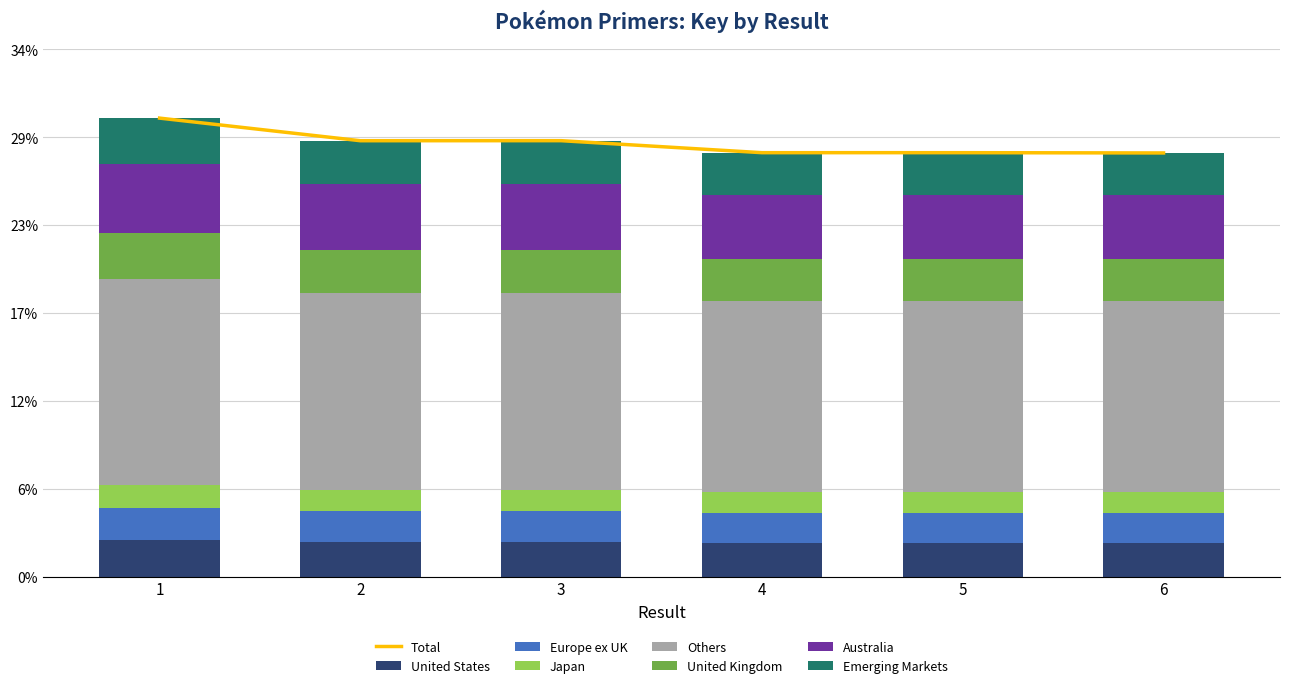

True or false: the data shows 43.2 at 3.

False